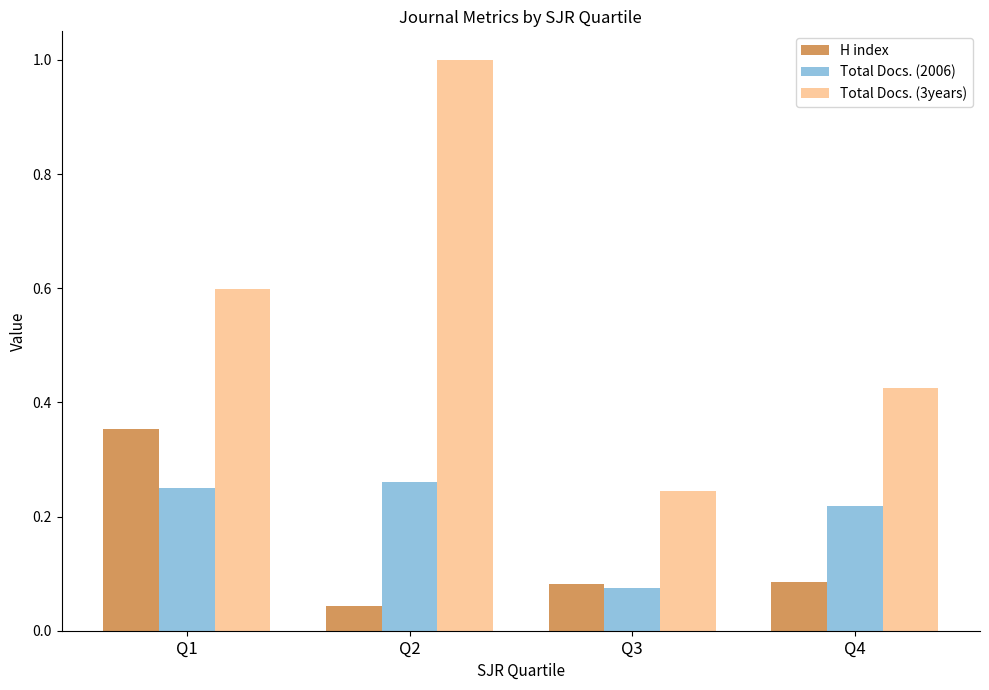

Which series has the largest total across all categories?

Total Docs. (3years)